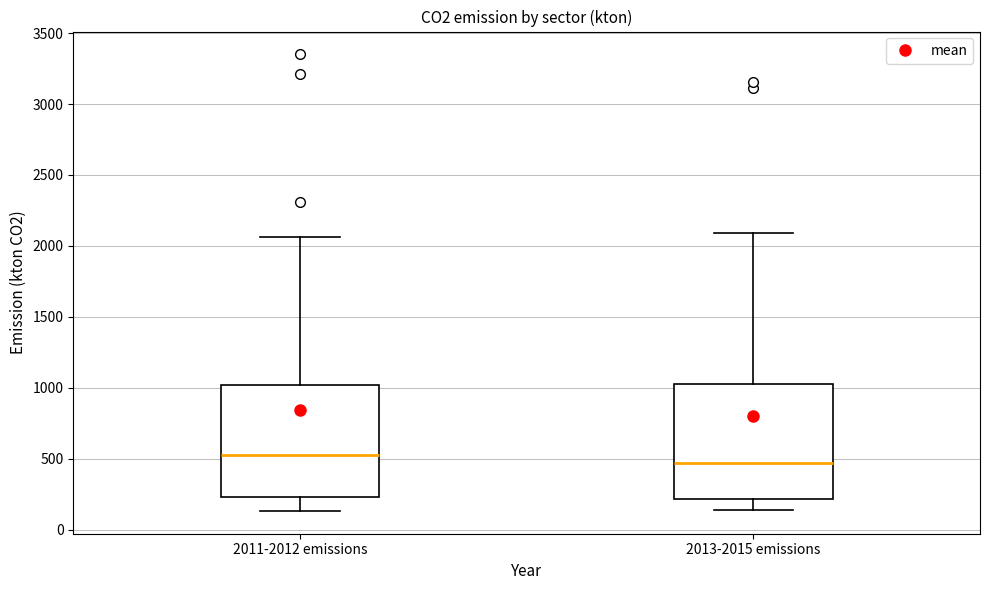

Reading left to right, read every box against the y-axis: the position of its median line, the range the box covers, and the ends of its whiskers. The values are not printed on the chart, so give them approximately, as read against the axis.

2011-2012 emissions: median 550, box 250 to 1000, whiskers 150 to 2050
2013-2015 emissions: median 450, box 200 to 1000, whiskers 150 to 2100